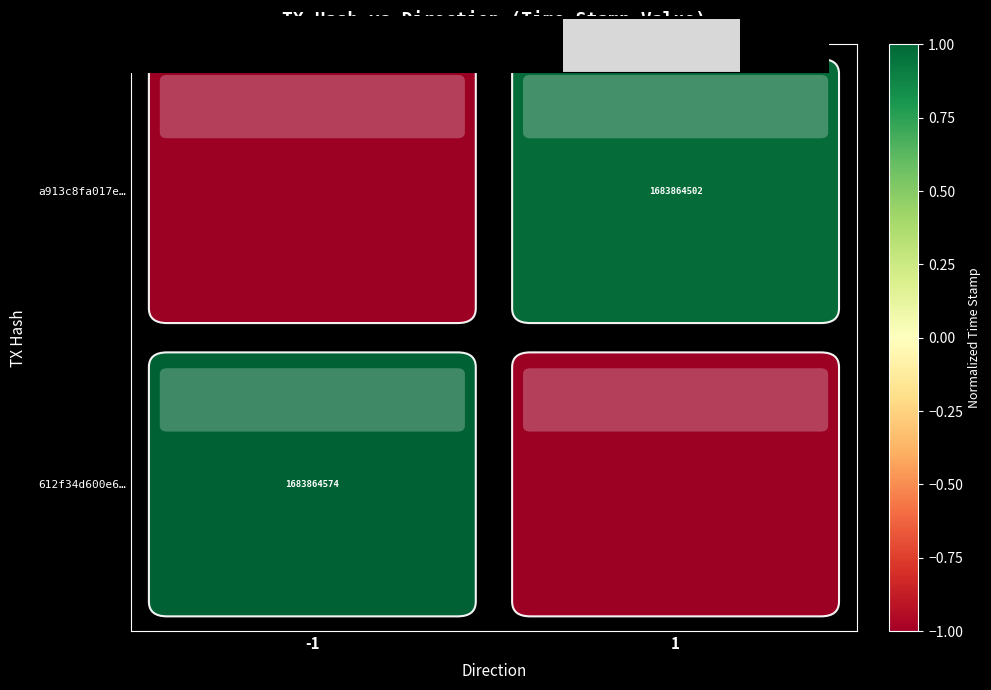

Are the bars horizontal?

No